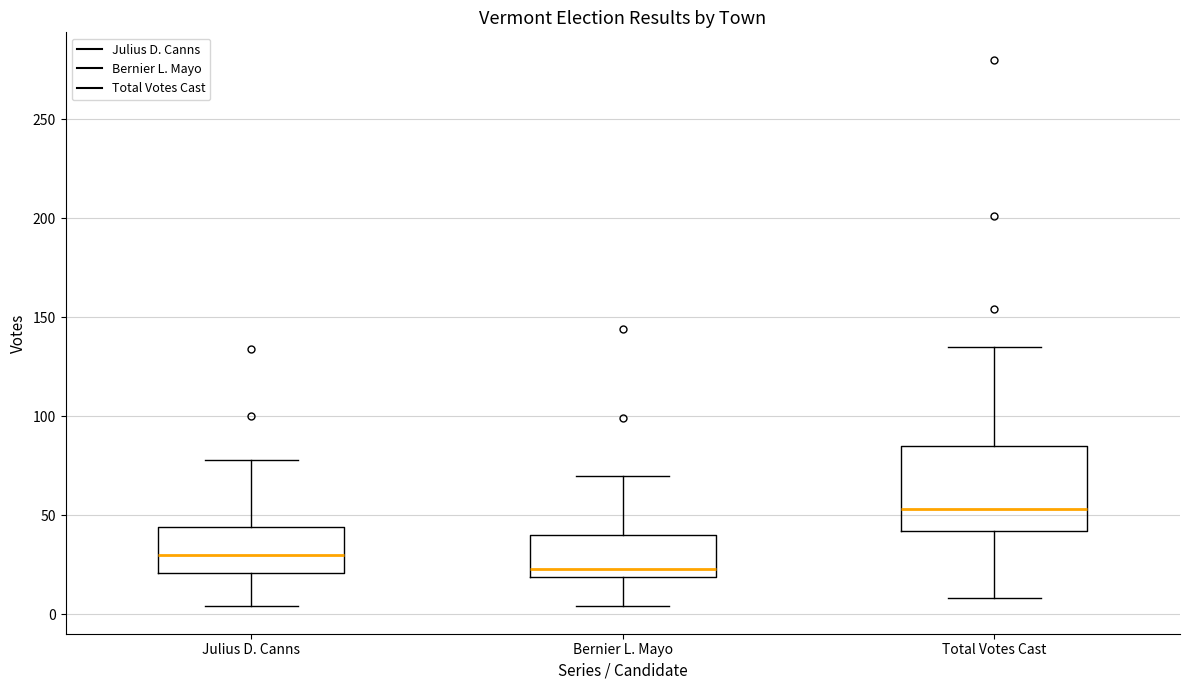

Reading left to right, transcribe this box plot: for each box, give where its median line is, the range the box spans, and where its two whiskers end, as read against the y-axis. The values are not printed on the chart, so give them approximately, as read against the axis.

Julius D. Canns: median 30, box 20 to 45, whiskers 5 to 80
Bernier L. Mayo: median 25, box 20 to 40, whiskers 5 to 70
Total Votes Cast: median 55, box 40 to 85, whiskers 10 to 135